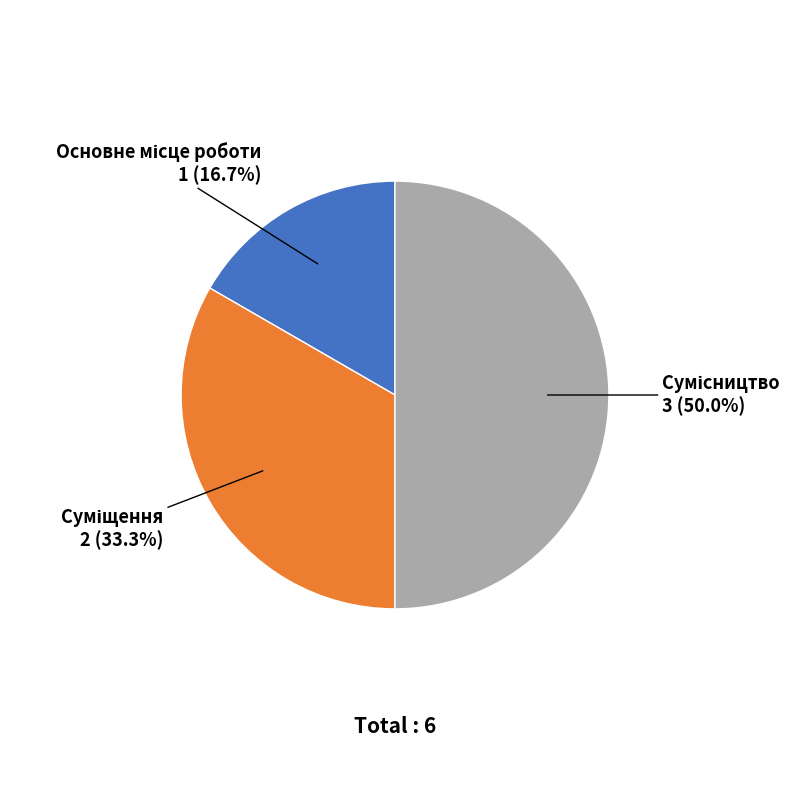

Count the number of slices in the pie.

3